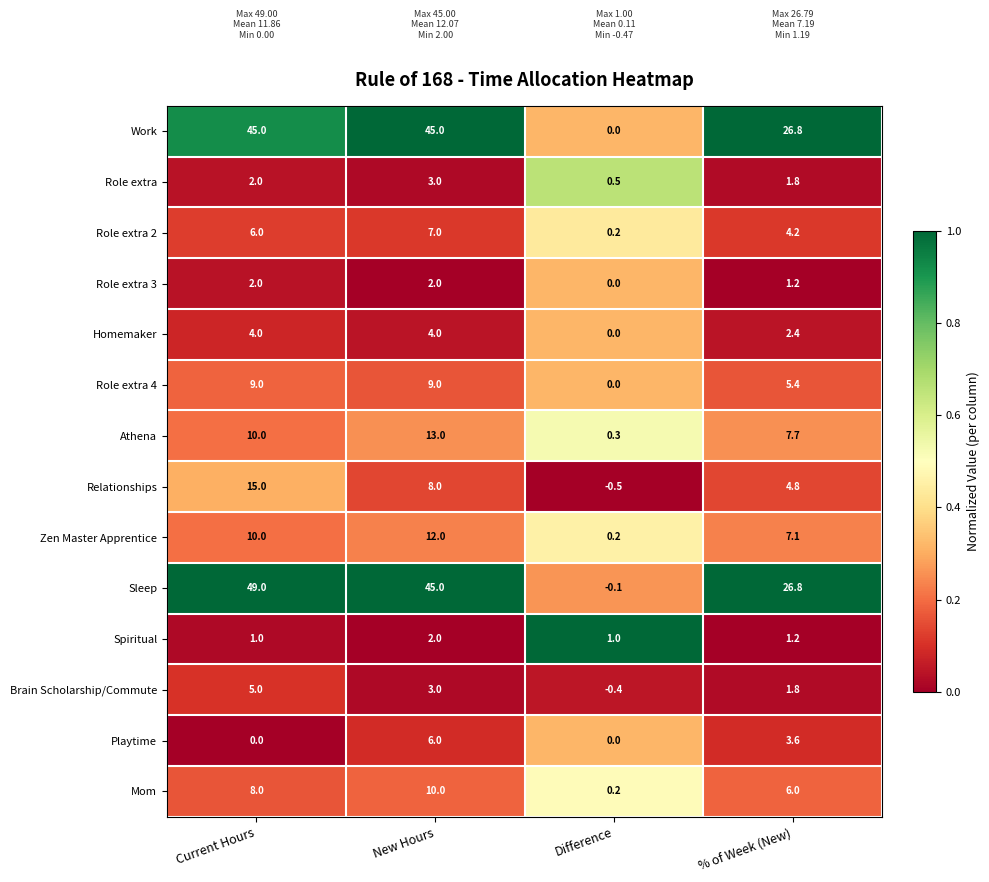

The value of Role extra 4 at Current Hours is 3.6. True or false?

False